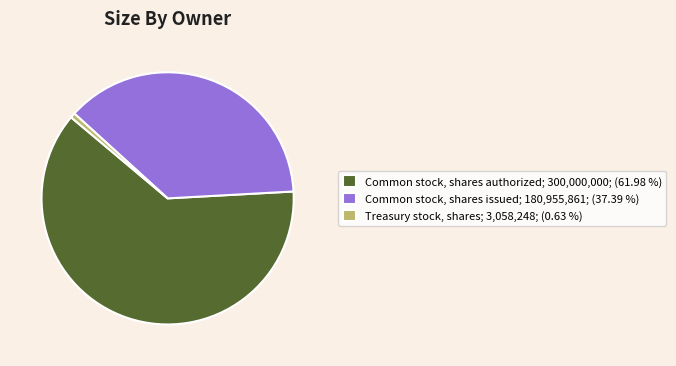

Which slice is the largest?

Common stock, shares authorized; 300,000,000; (61.98 %)